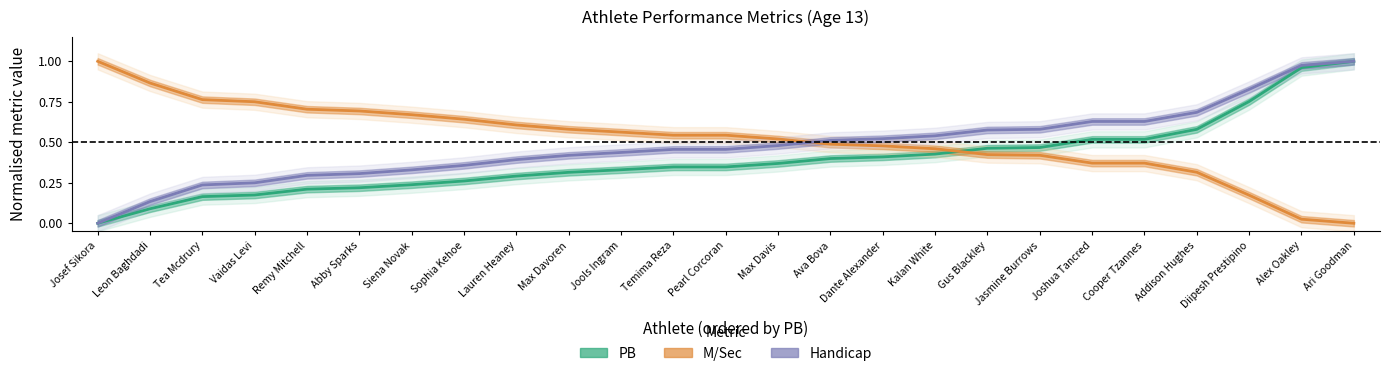

Does the chart have visible grid lines?

No